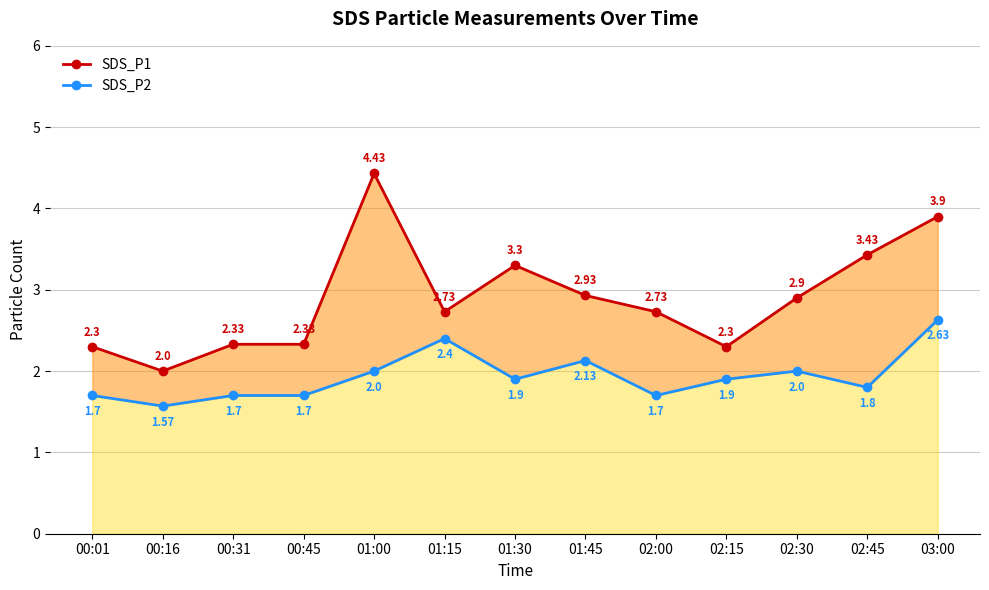

What value does the SDS_P1 series have at 01:00?

4.4